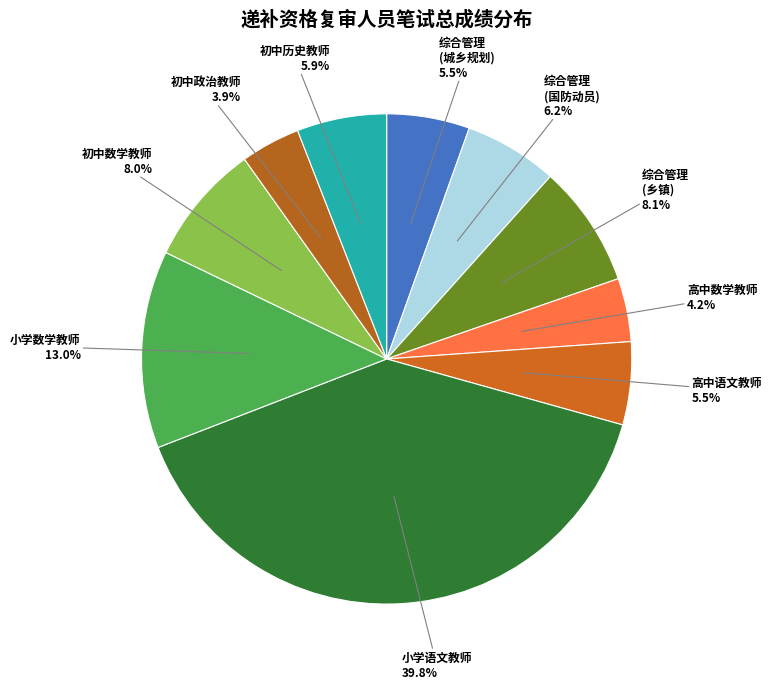

Is there a majority slice in this chart?

No